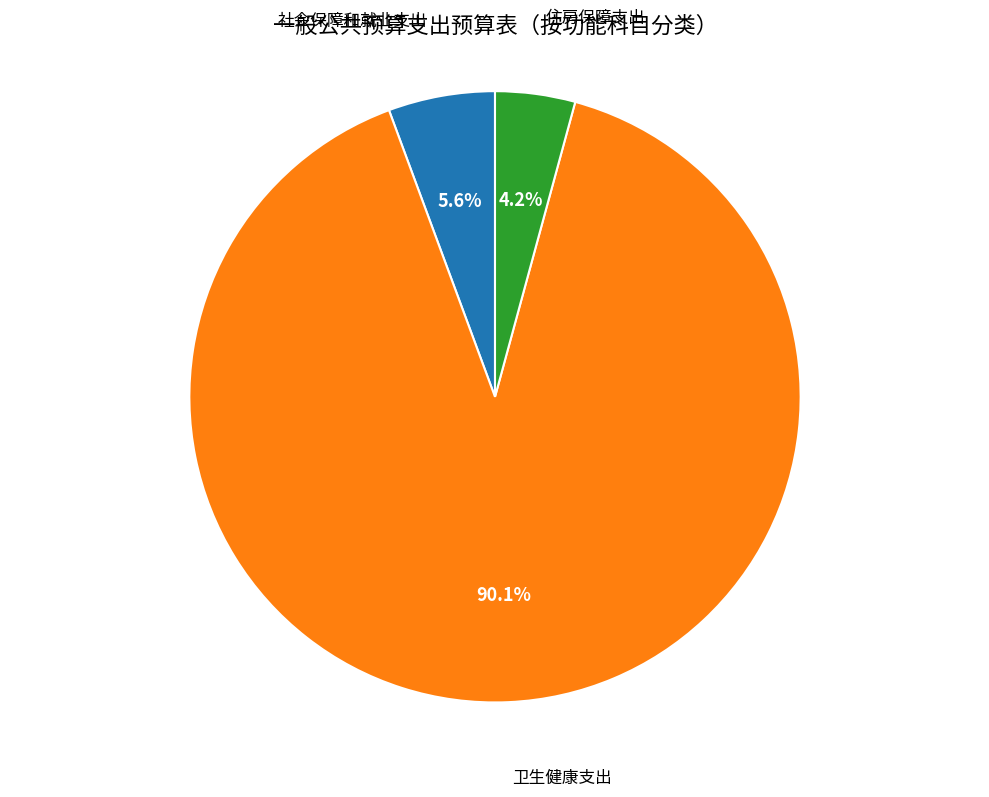

To the nearest percent, what is the average slice percentage?

33%